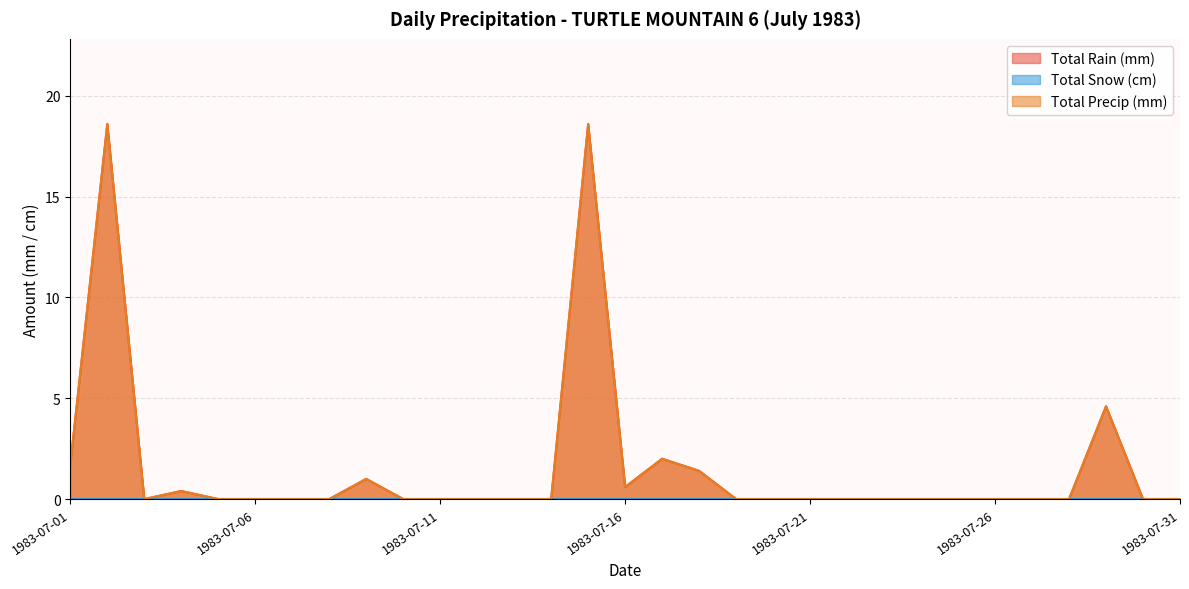

What is the maximum value shown in the chart?

18.6